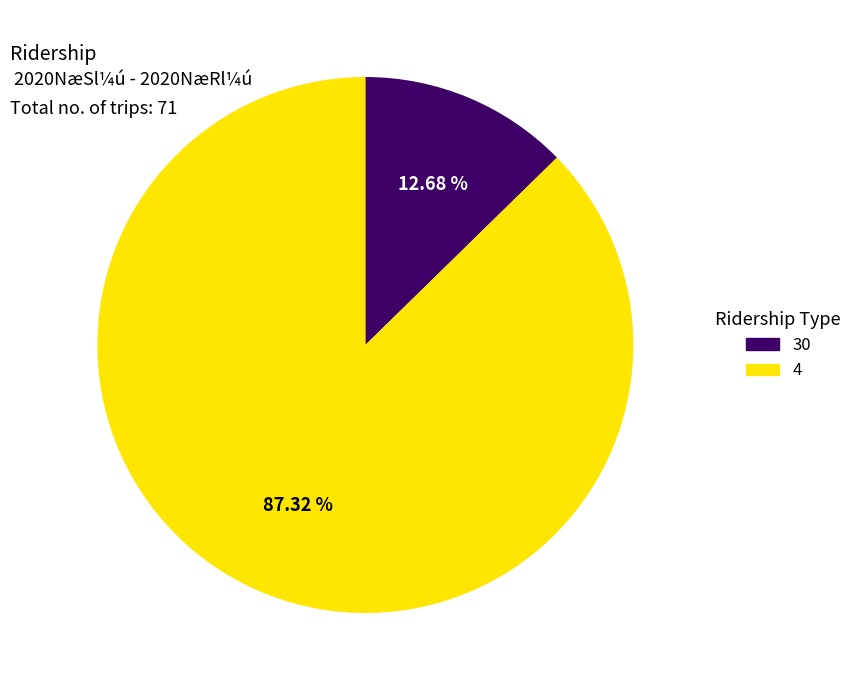

To the nearest percent, what percentage of the pie is 4?

87%